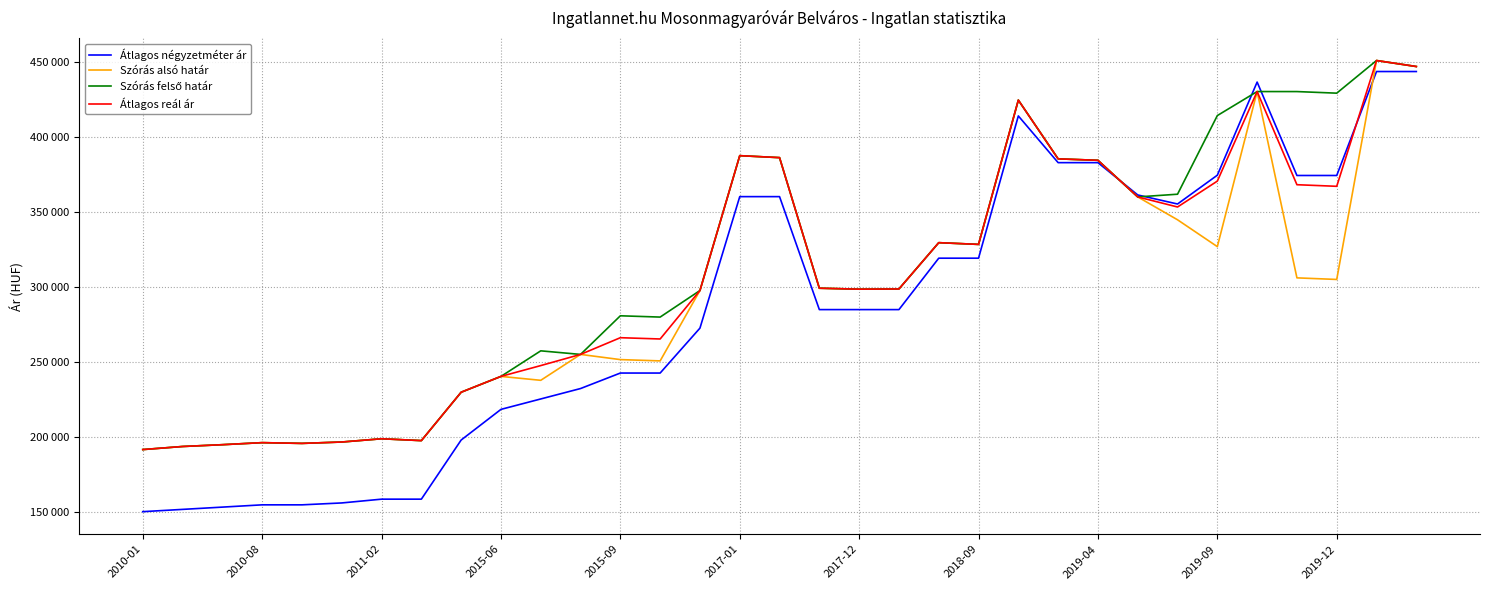

Does the chart display data point markers on the line(s)?

No